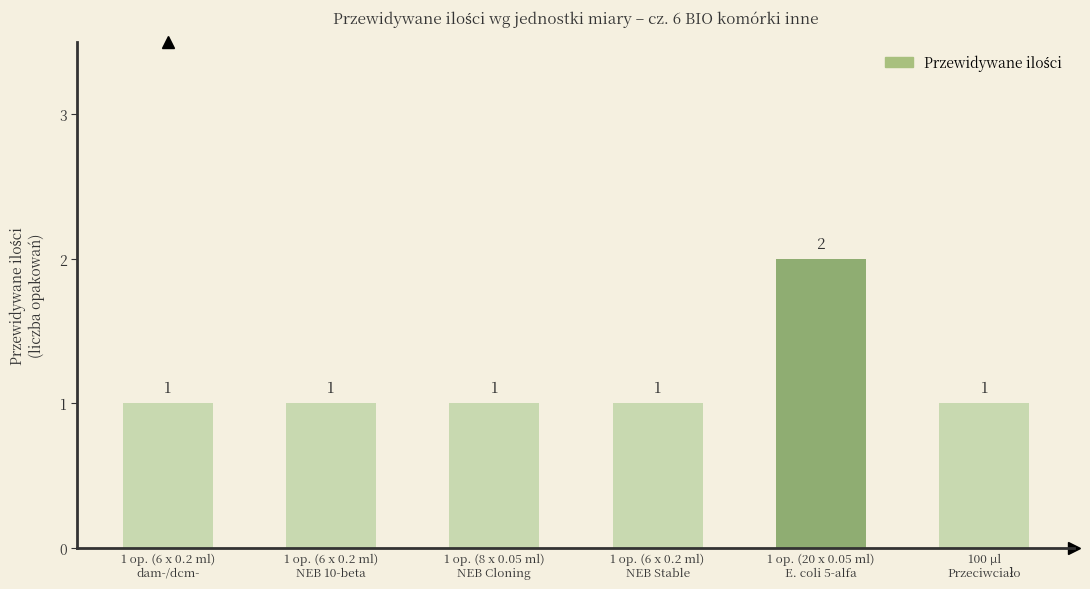

What is the value of the 6th bar from the left?

1